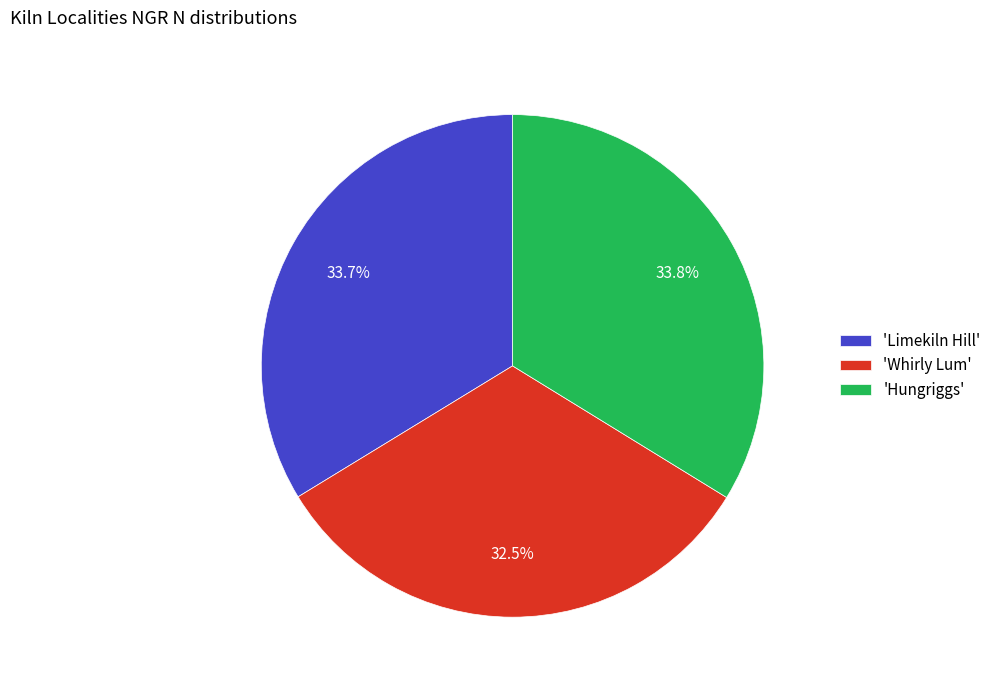

Between 'Limekiln Hill' and 'Whirly Lum', which is larger?

'Limekiln Hill'